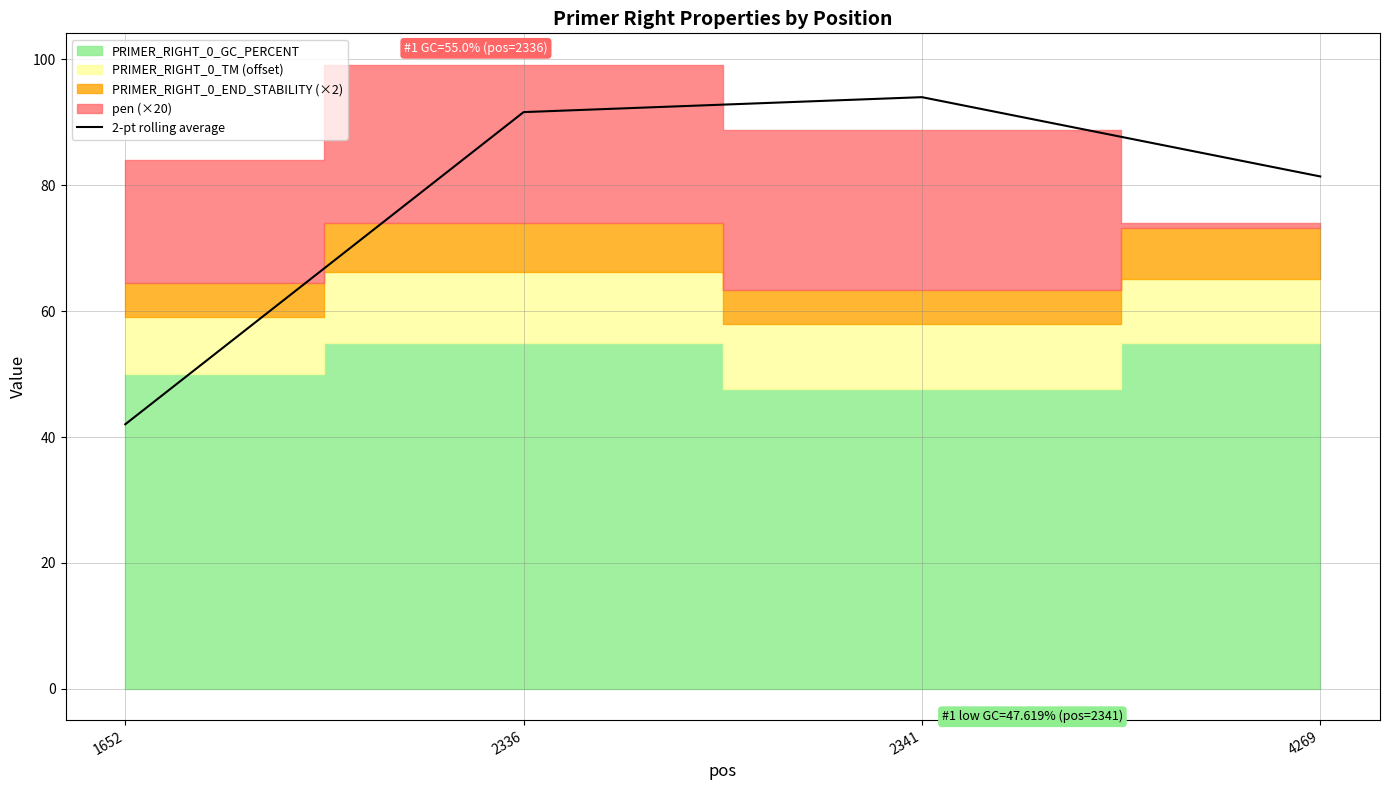

What is the value of the 2nd point from the left?

91.6